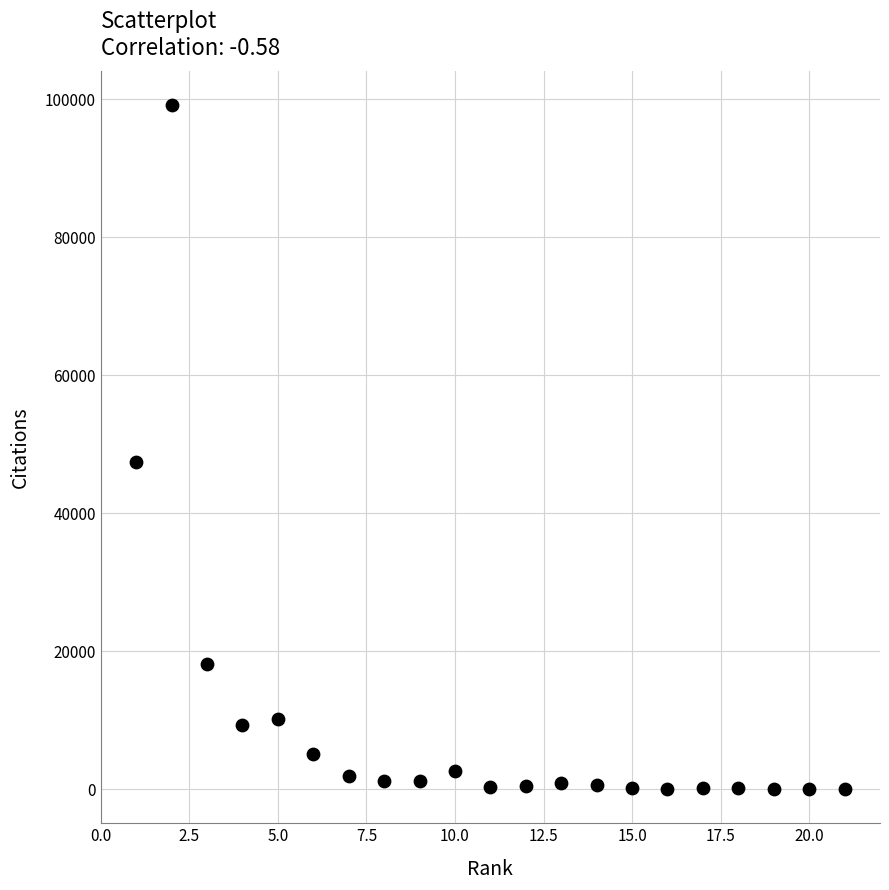

What Y value in the scatter plot is closest to 49547?

47362